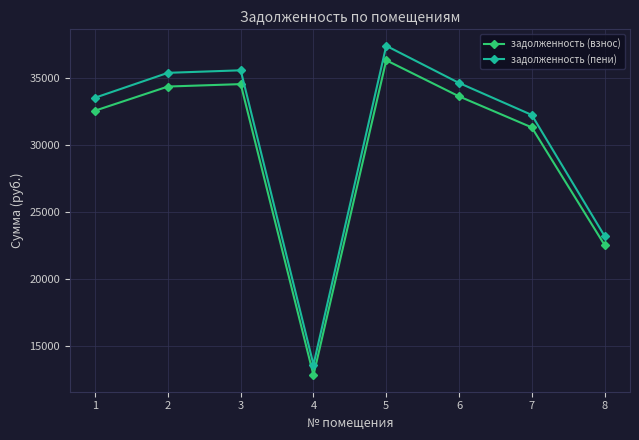

List the series in order of their peak value, lowest first.

задолженность (взнос), задолженность (пени)